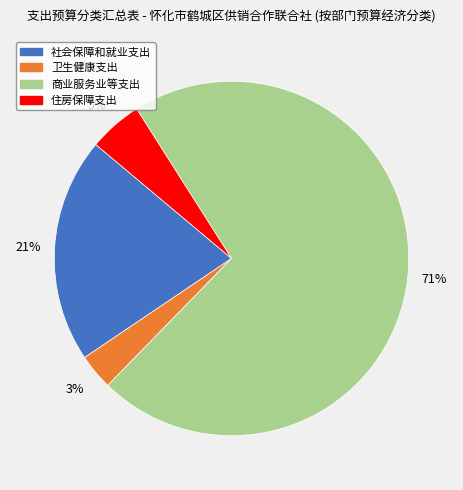

Does 商业服务业等支出 represent more than half of the total?

Yes